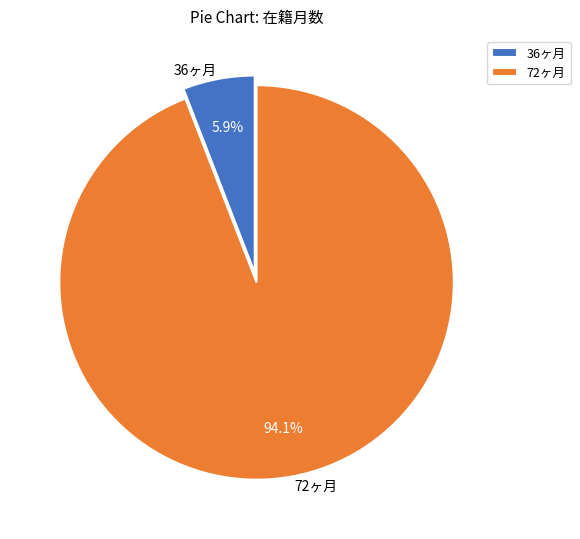

Does any single category account for the majority?

Yes